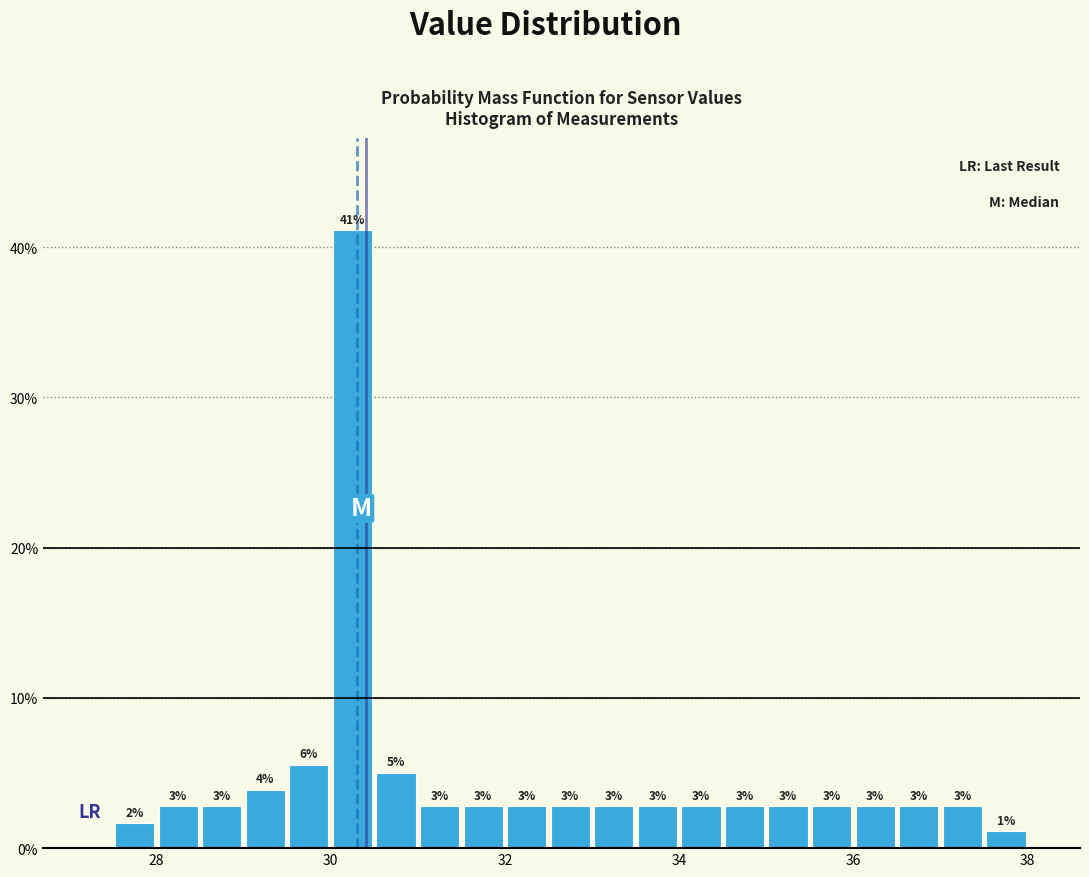

Read against the x-axis, roughly where is the centre of the tallest bar?

30.2